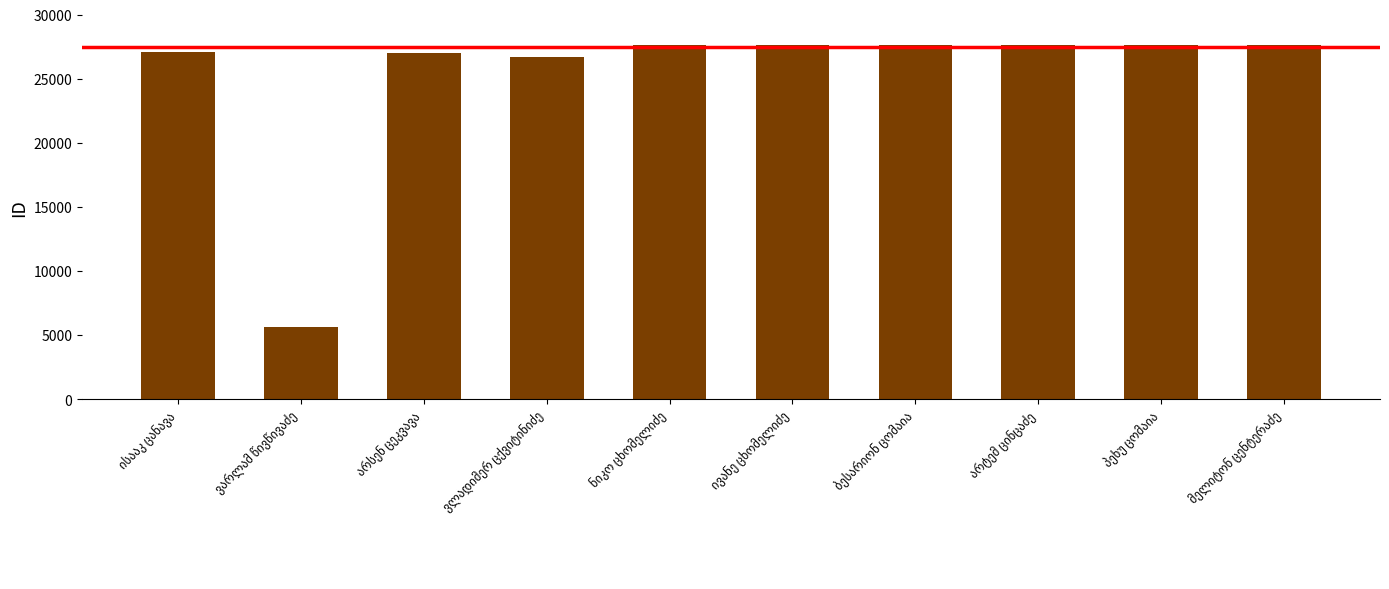

What is the value of the 1st bar from the left?

27091